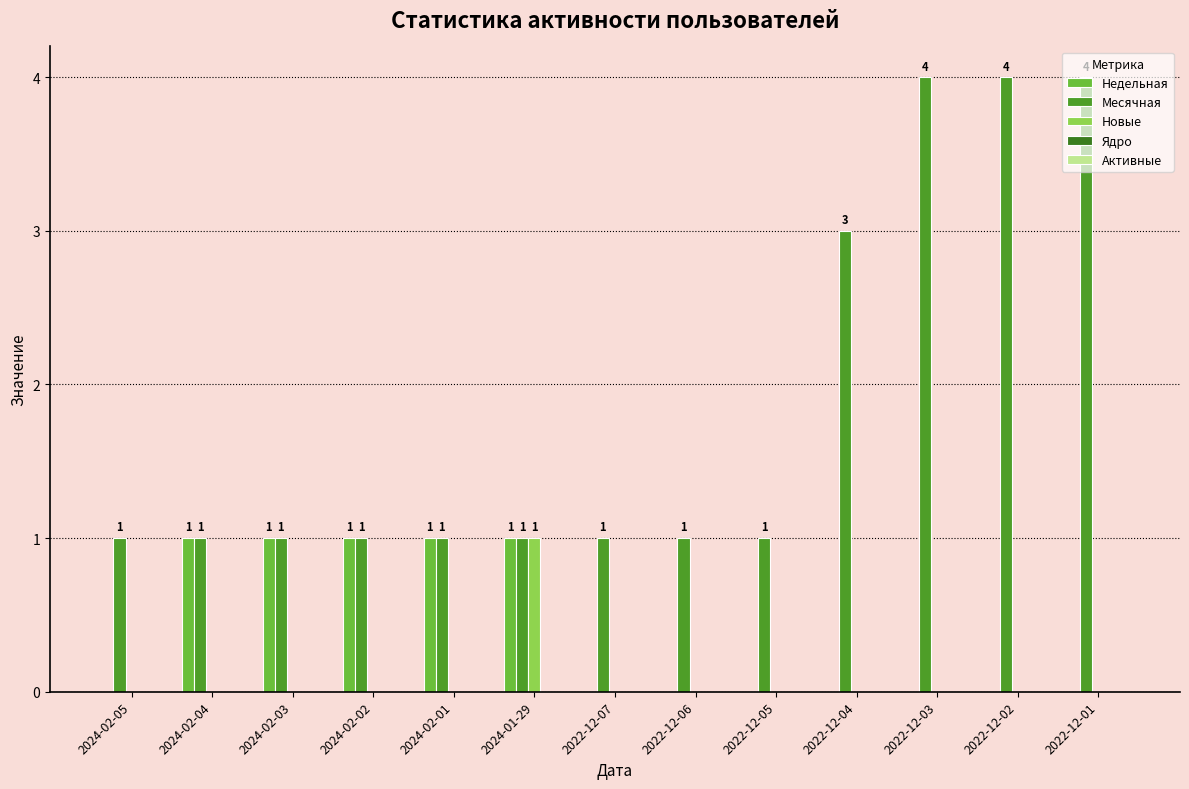

Count the number of data series in this chart.

3